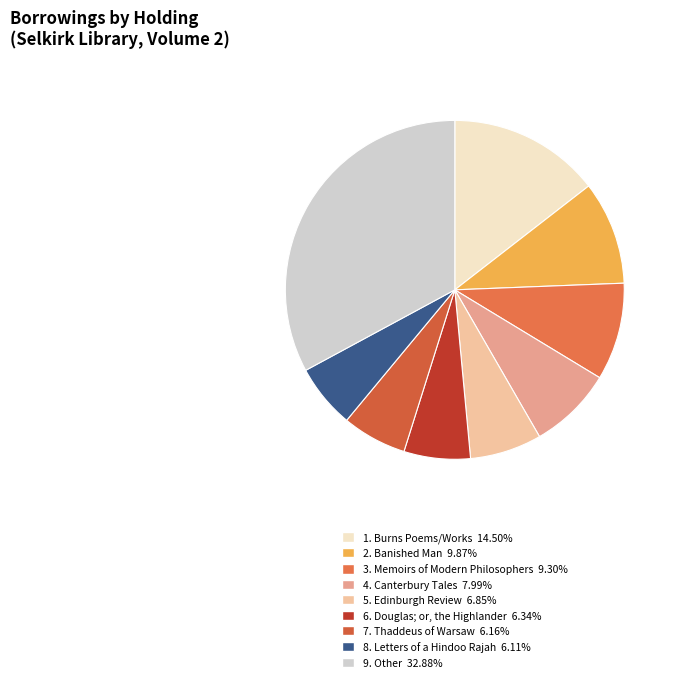

How many slices are in this pie chart?

9